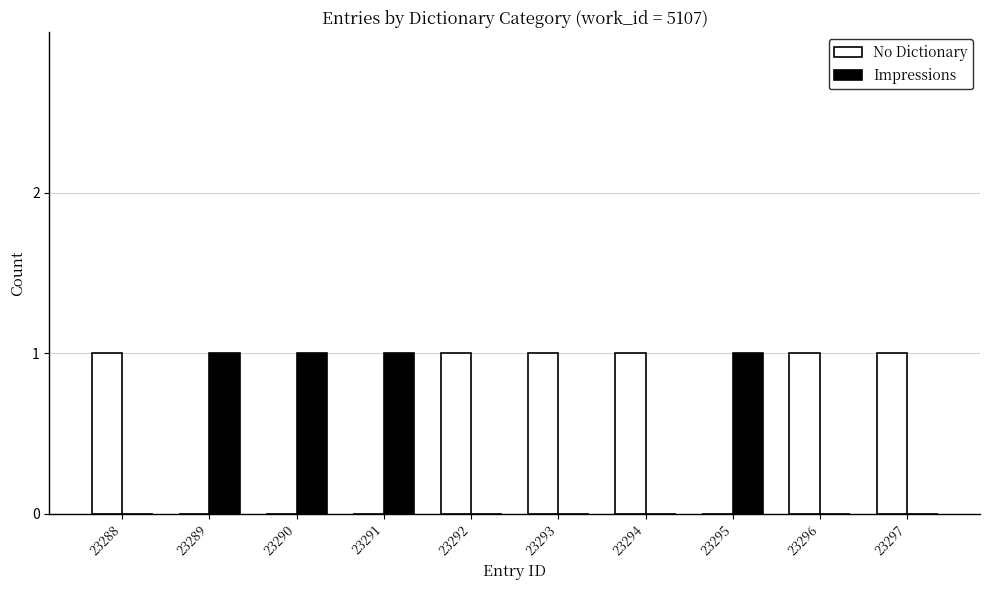

Which series has the largest total across all categories?

No Dictionary